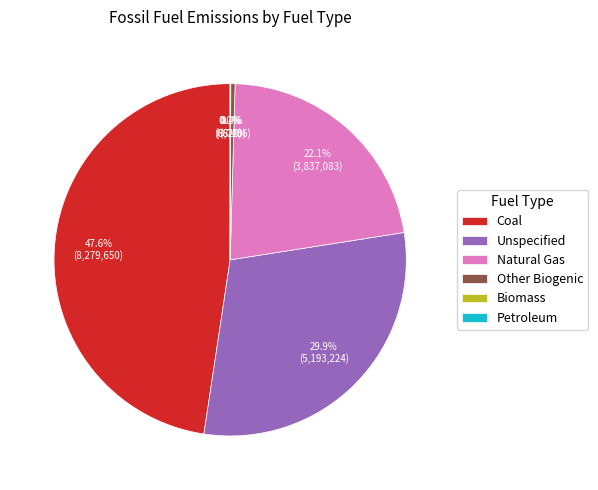

Does Natural Gas account for over 50% of the chart?

No